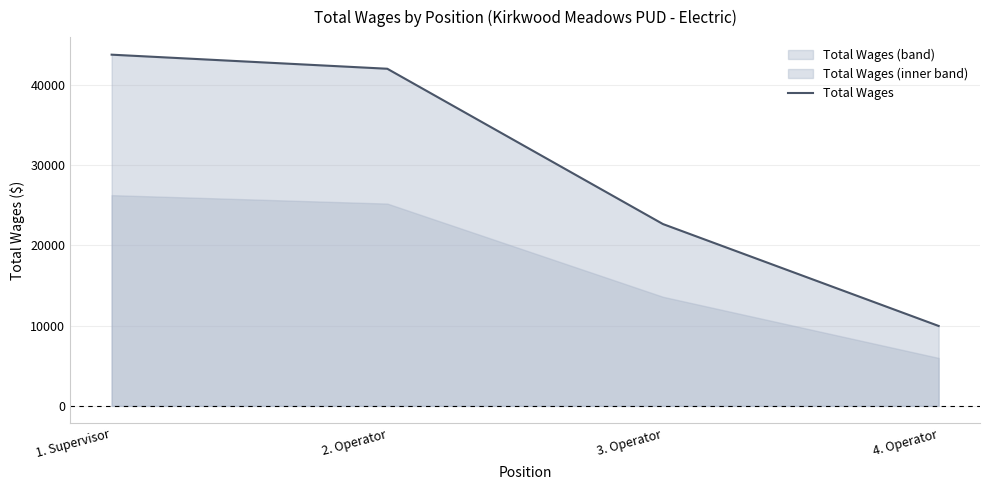

Rank the categories by value from highest to lowest.

1. Supervisor, 2. Operator, 3. Operator, 4. Operator